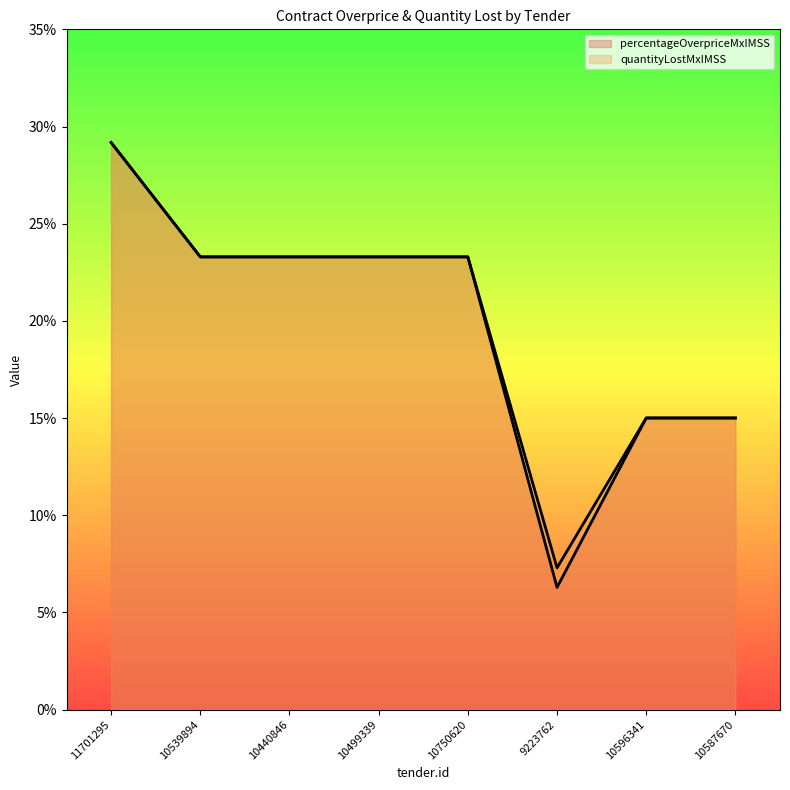

Which series has the widest spread of values?

contracts.items.unit.value.percentageOverpriceMxIMSS